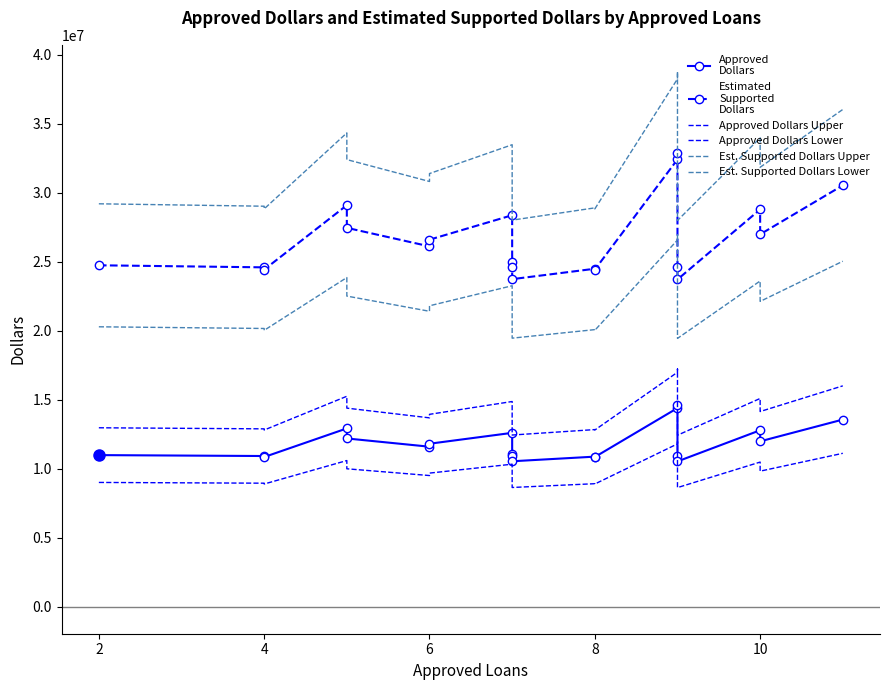

True or false: Estimated
Supported
Dollars has more than 1 points higher than both neighbors.

True